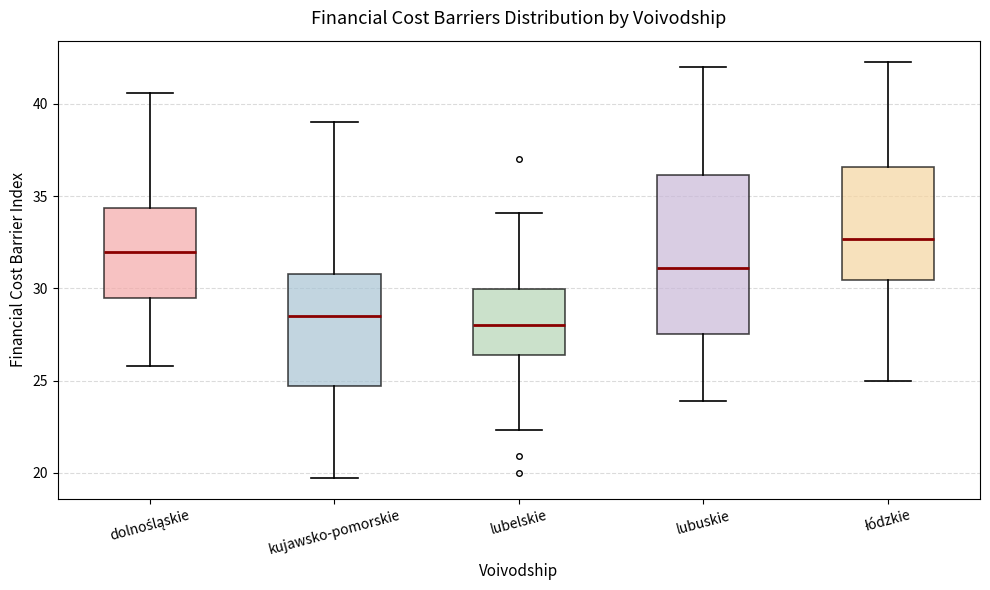

Which box has the lowest median line?

lubelskie